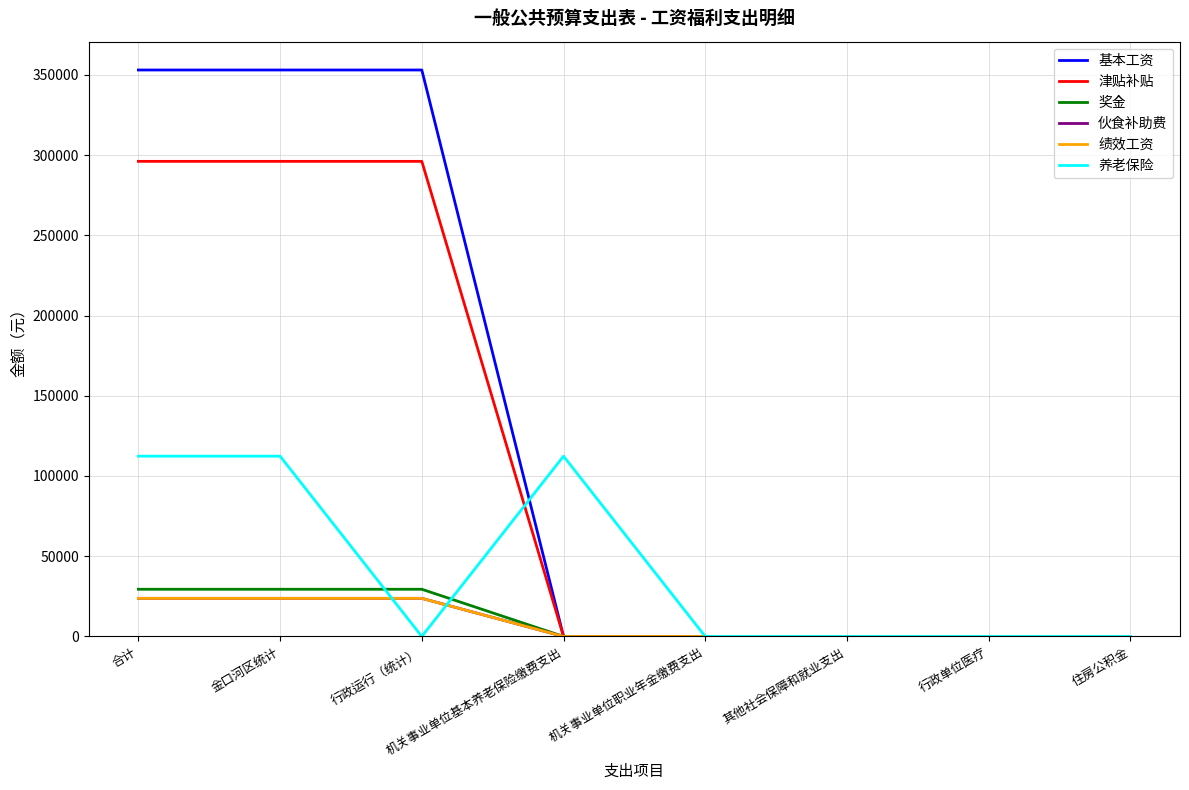

What is the difference between the 伙食补助费 values at 金口河区统计 and 住房公积金?

23760